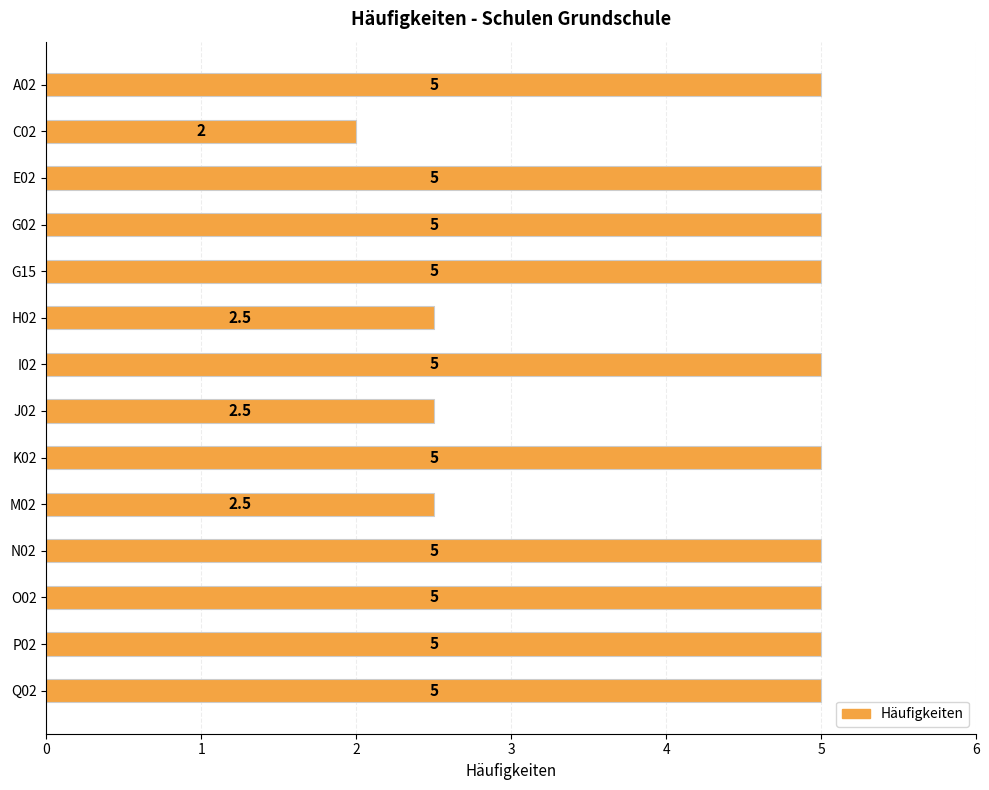

How many data points does each series have?

14